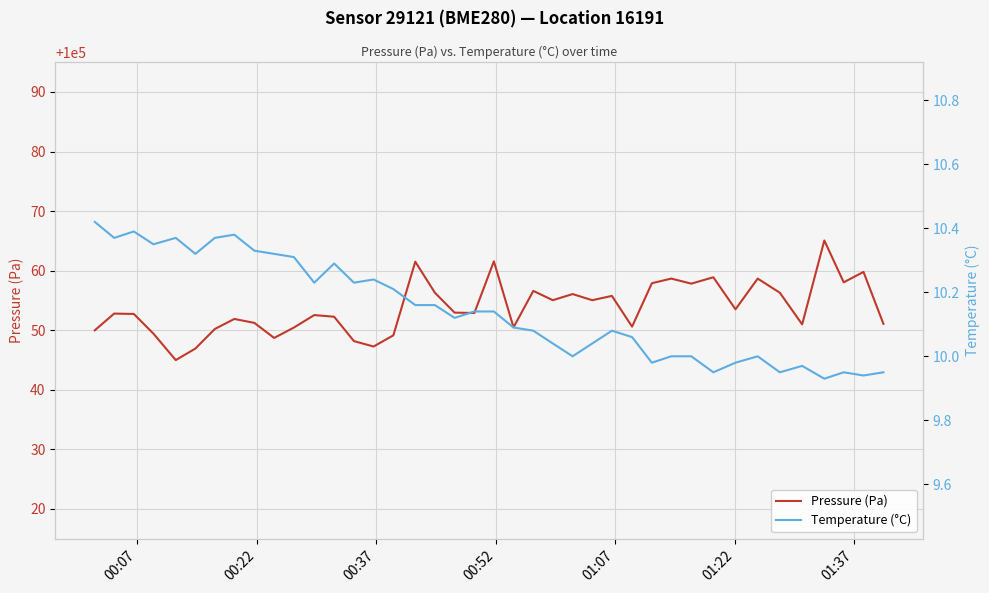

In Temperature (°C), how many points are lower than both neighbors (excluding endpoints)?

12